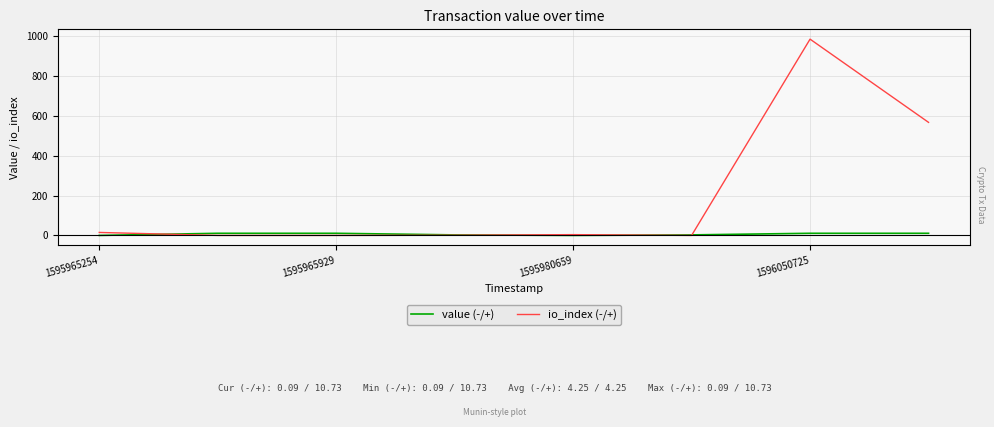

At how many categories does at least one series exceed 947?

1